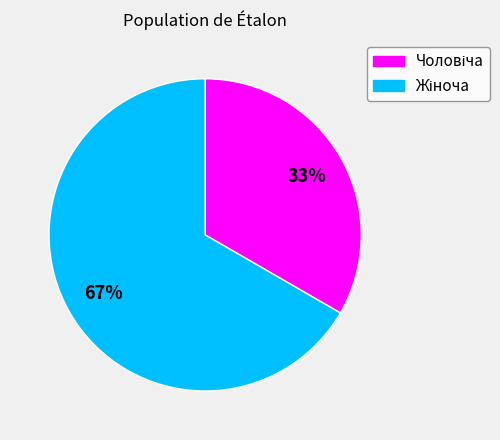

To the nearest percent, what is the average slice percentage?

50%